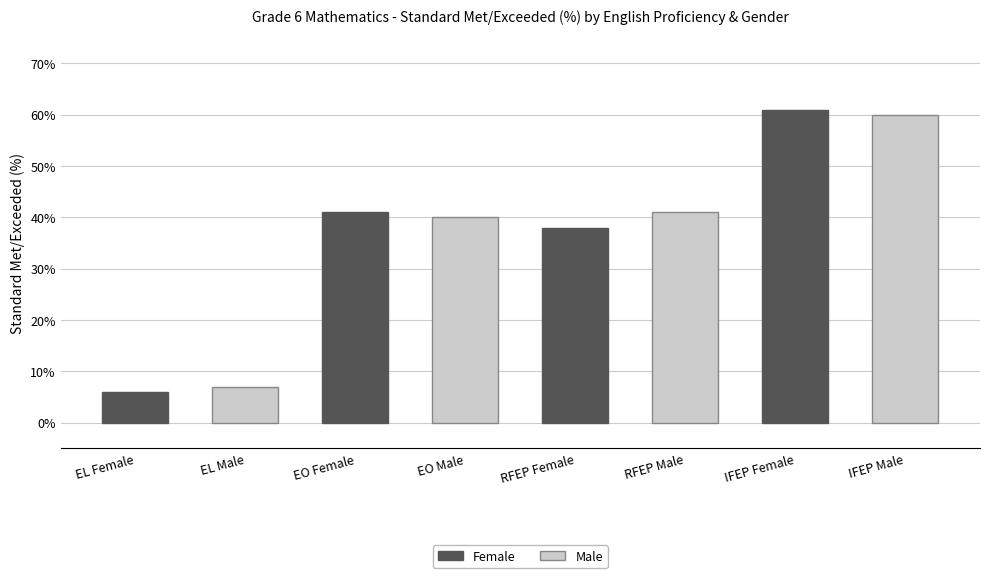

What is the difference between the maximum and minimum values in the Male series?

53